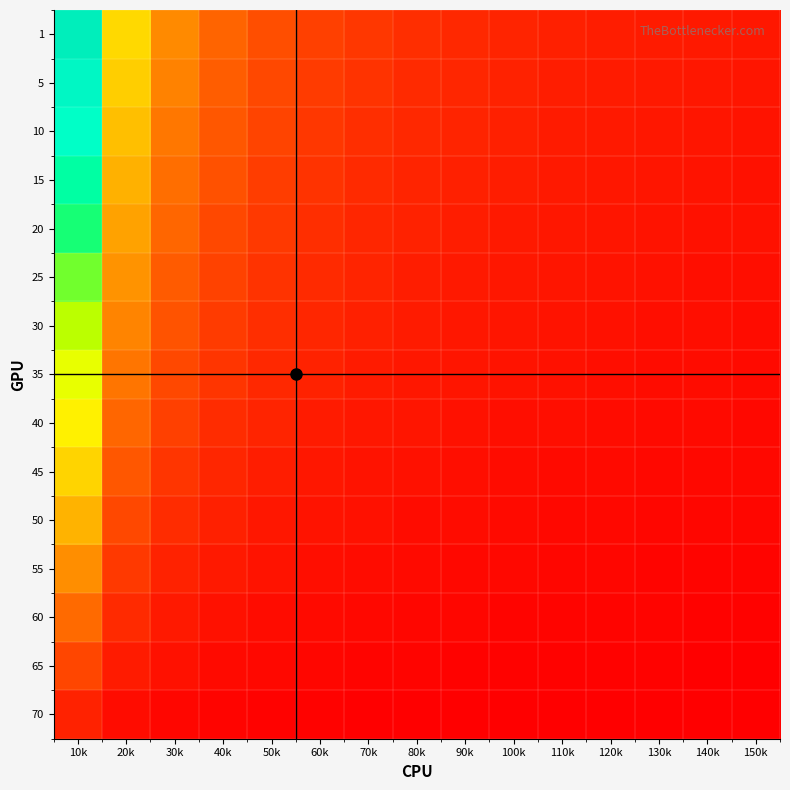

At which category does the chart reach its peak across all series?

10k